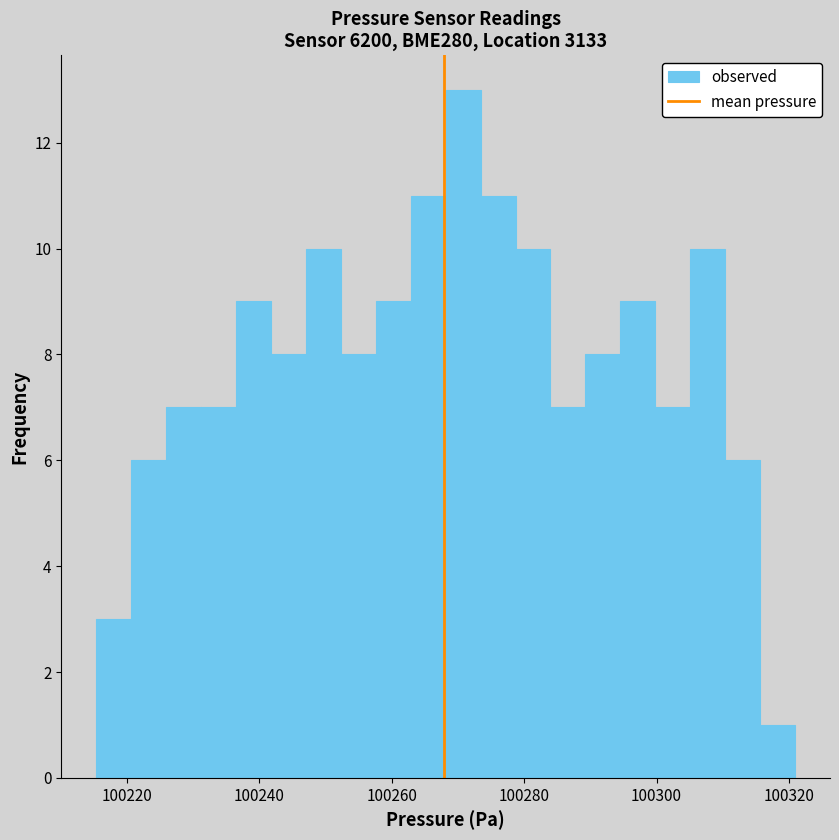

Around what value on the x-axis is the tallest bar? Give the approximate position of its centre, as read against the axis.

100270